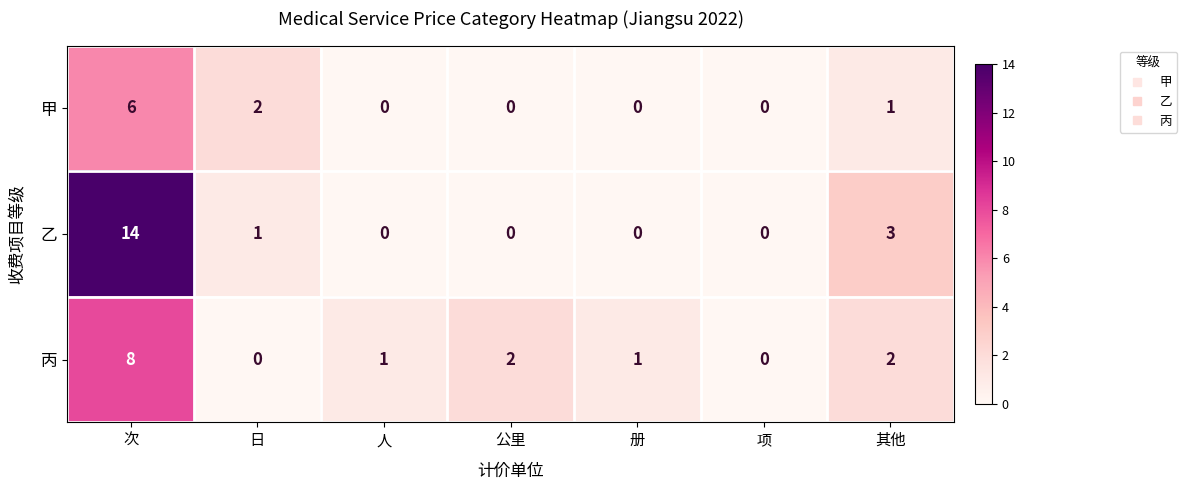

List the series in order of their peak value, lowest first.

甲, 丙, 乙